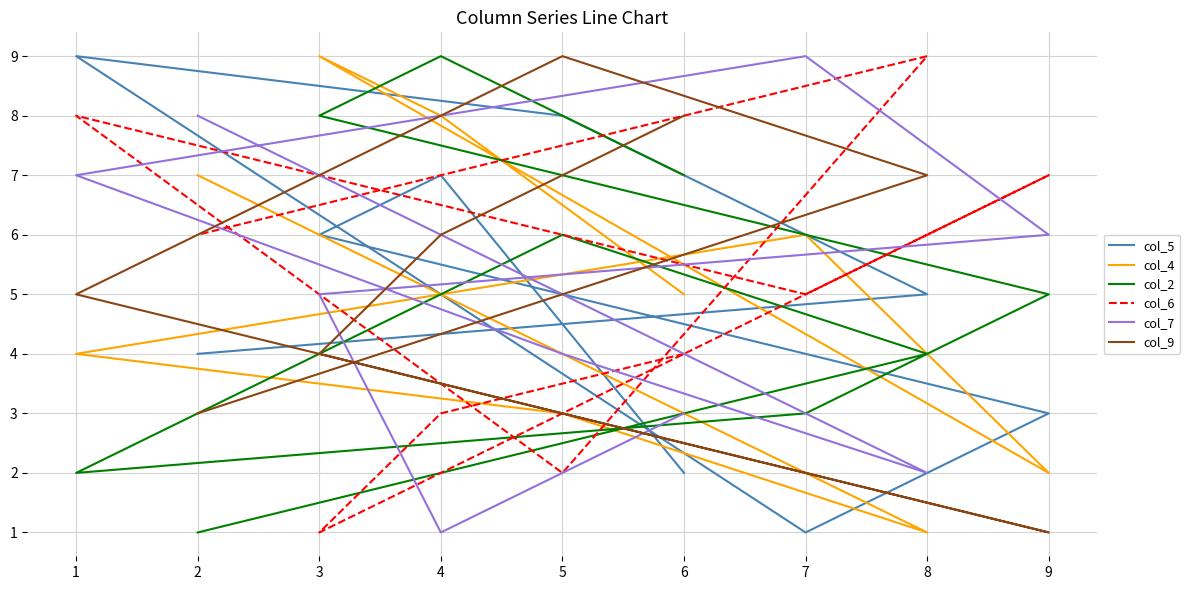

What is the value of the col_4 point at the 4th from the left?

2